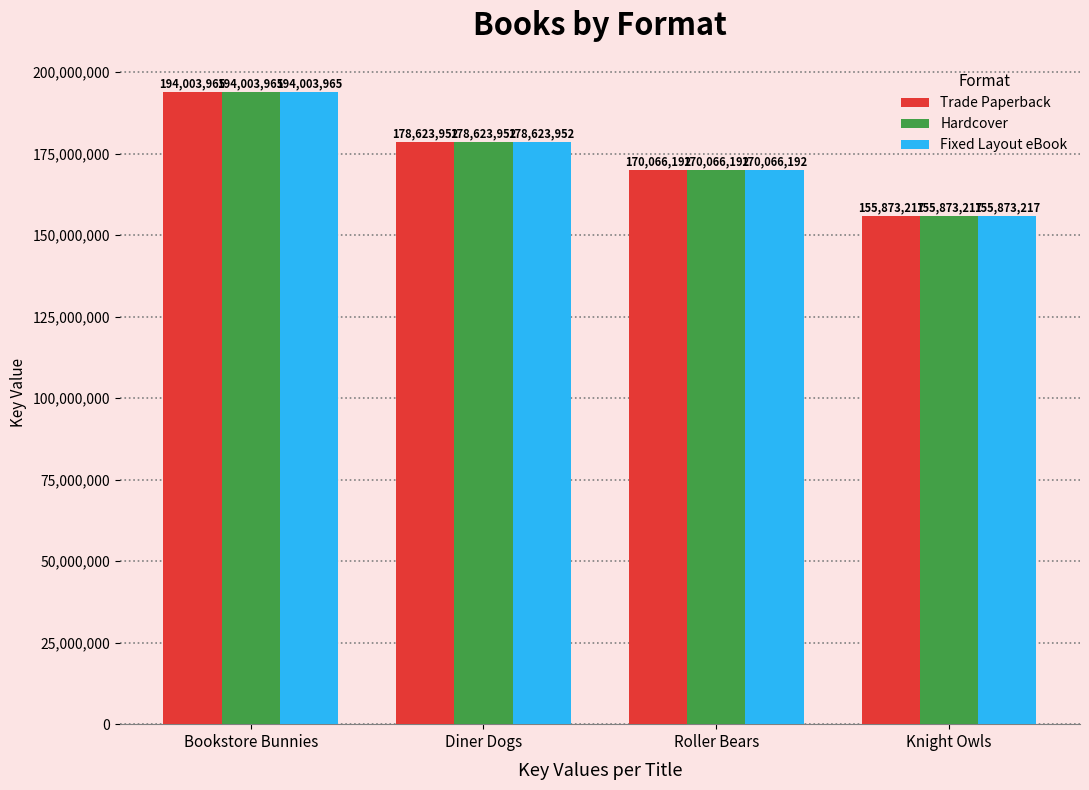

Which label corresponds to the smallest value in the chart?

Knight Owls